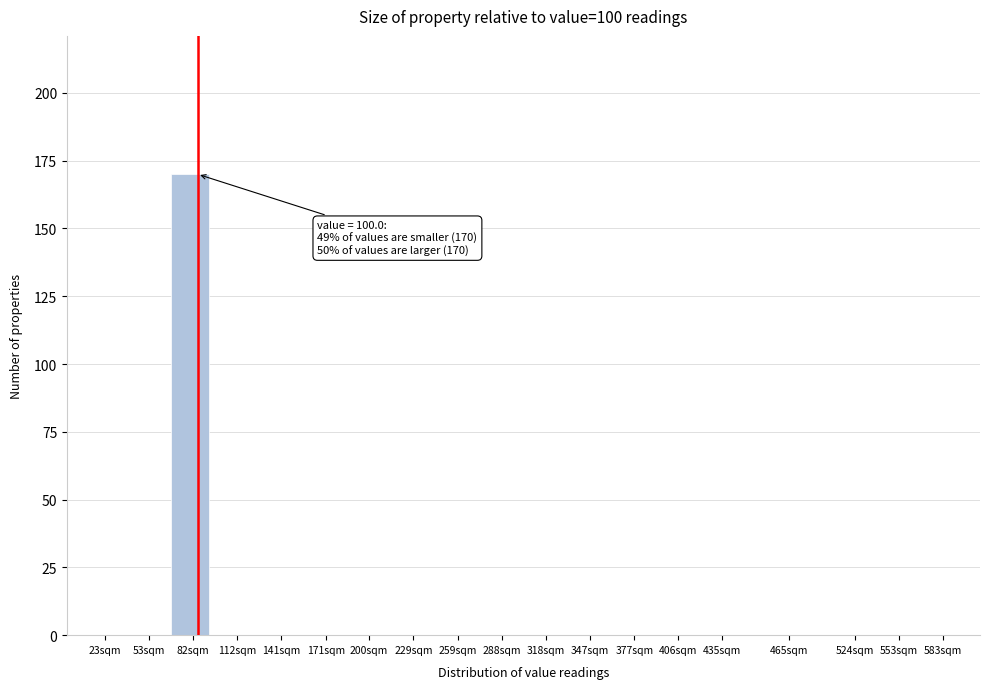

Reading left to right, what are all the values shown in this chart?

23sqm=0	53sqm=0	82sqm=170	112sqm=0	141sqm=0	171sqm=0	200sqm=0	229sqm=0	259sqm=0	288sqm=0	318sqm=0	347sqm=0	377sqm=0	406sqm=0	435sqm=0	465sqm=0	524sqm=0	553sqm=0	583sqm=0